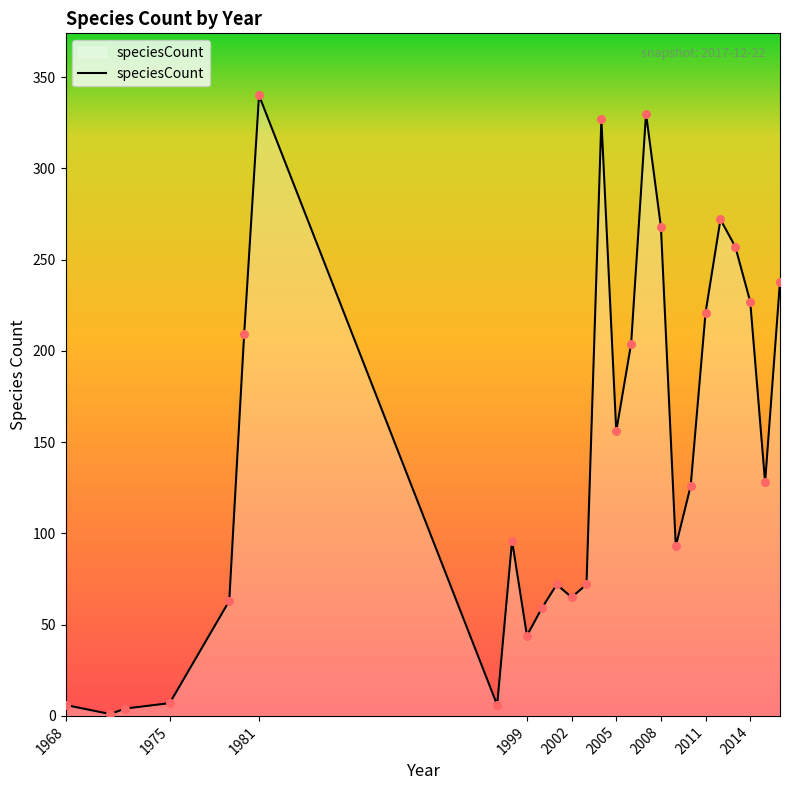

What is the greatest value displayed?

340